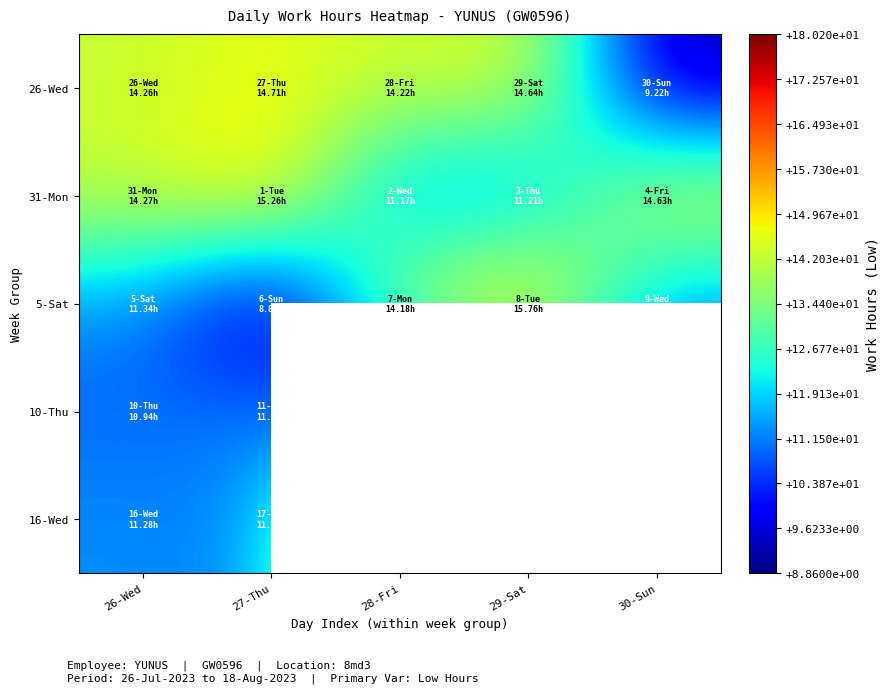

Is it true that 26-Wed equals 14.6 at 29-Sat?

True